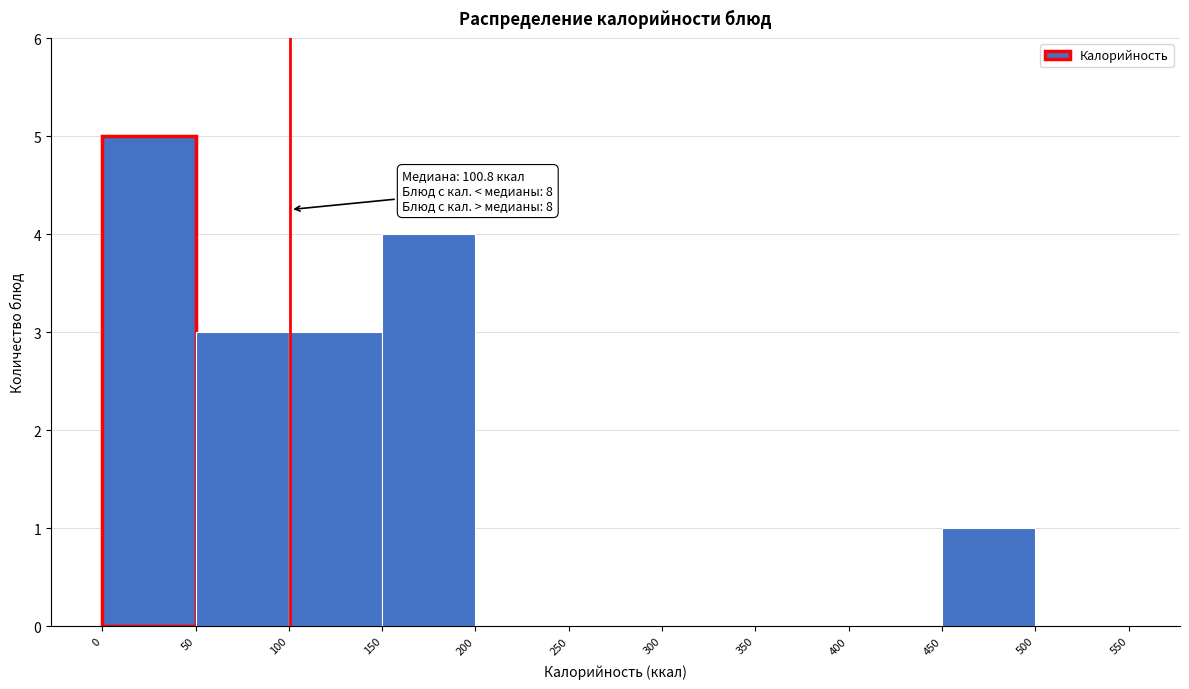

Over which range of the x-axis is the bar tallest?

0 to 50